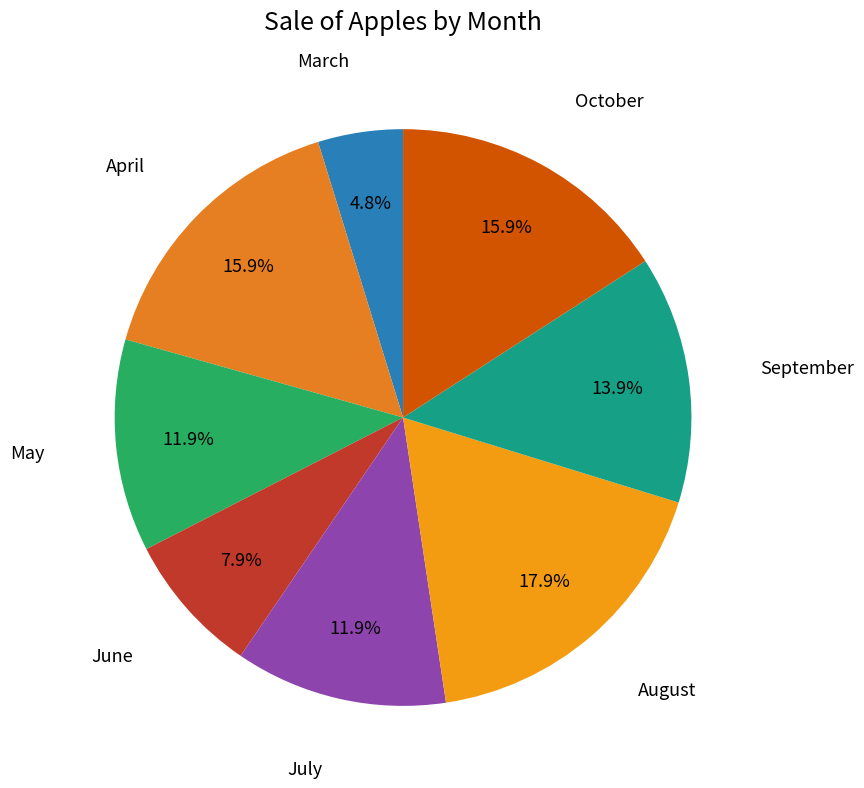

How many slices are in this pie chart?

8